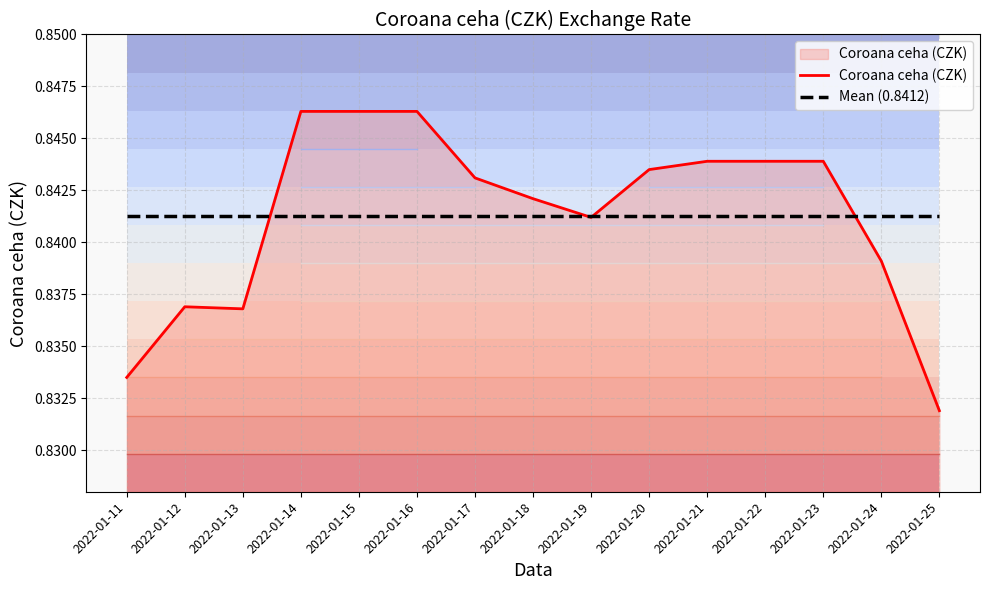

Rank the categories by Coroana ceha (CZK) value from lowest to highest.

2022-01-25, 2022-01-11, 2022-01-13, 2022-01-12, 2022-01-24, 2022-01-19, 2022-01-18, 2022-01-17, 2022-01-20, 2022-01-21, 2022-01-22, 2022-01-23, 2022-01-14, 2022-01-15, 2022-01-16